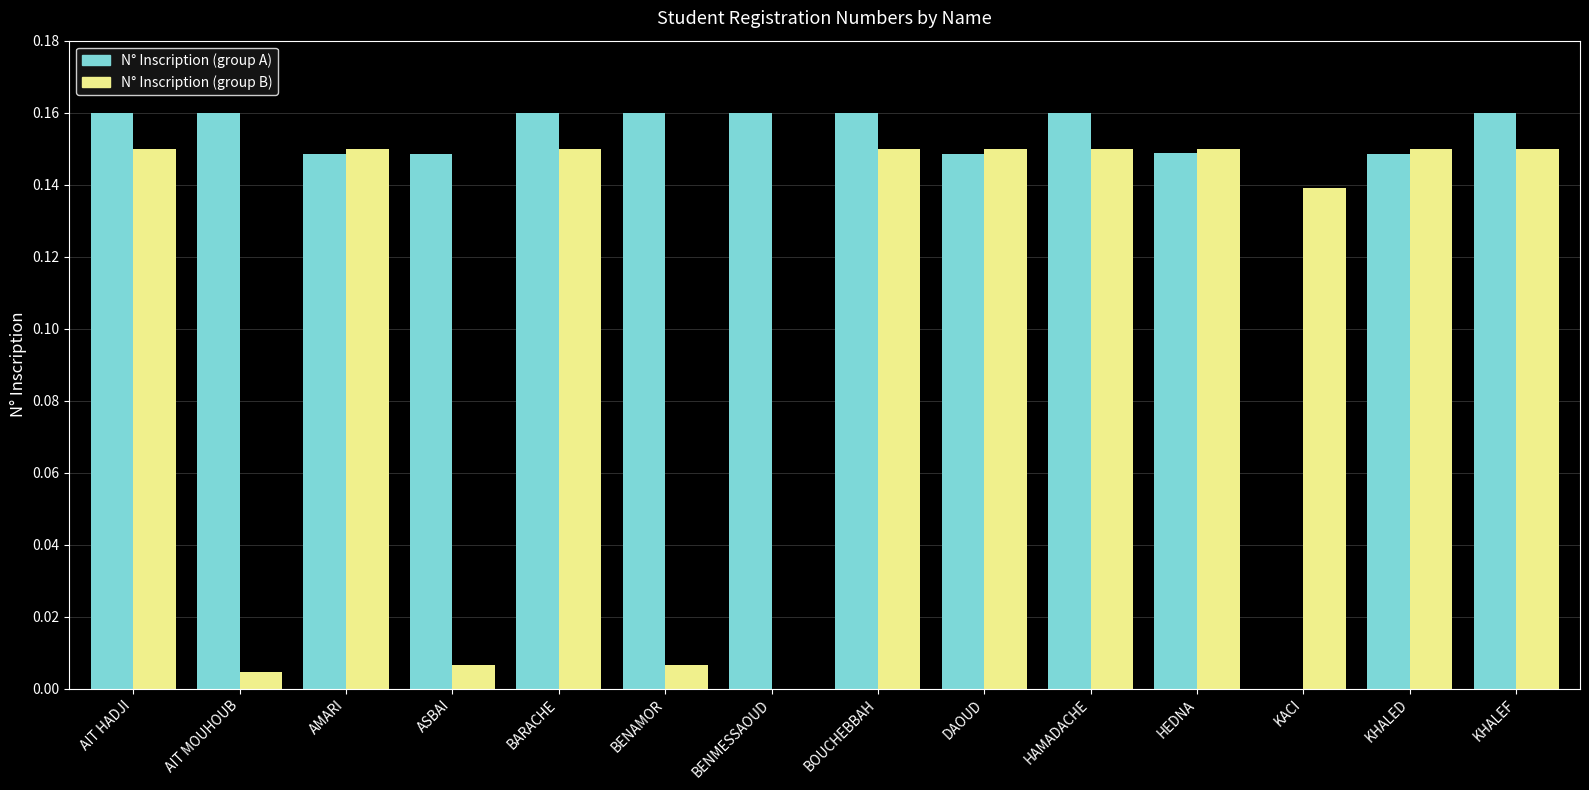

What are all the series names shown in the legend?

N° Inscription (group A), N° Inscription (group B)